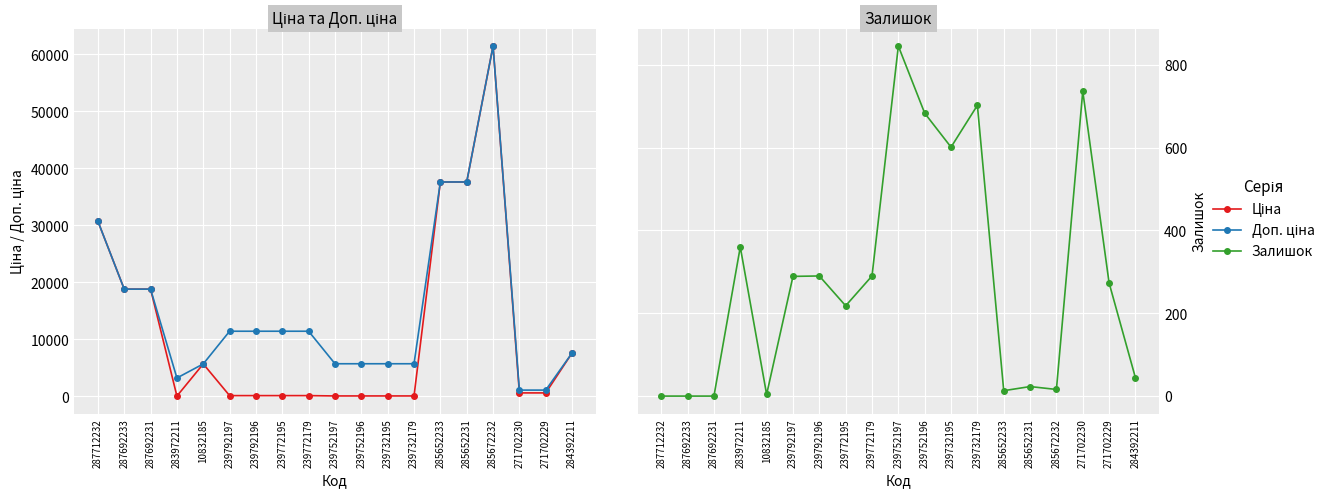

In Ціна, how many points are lower than both neighbors (excluding endpoints)?

1